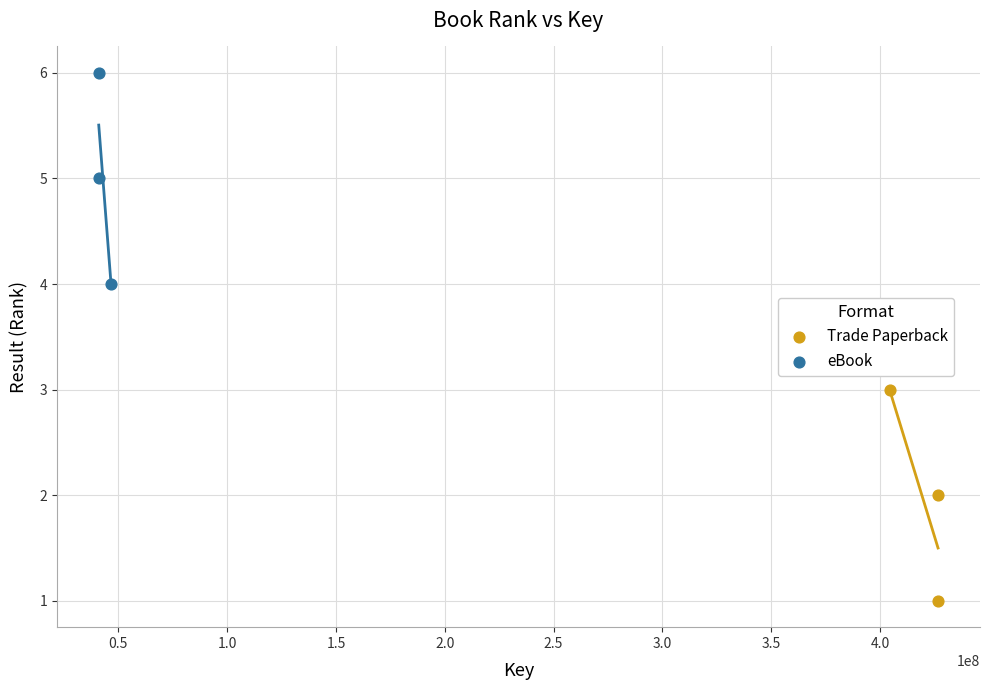

Which series reaches the minimum Y coordinate?

Trade Paperback